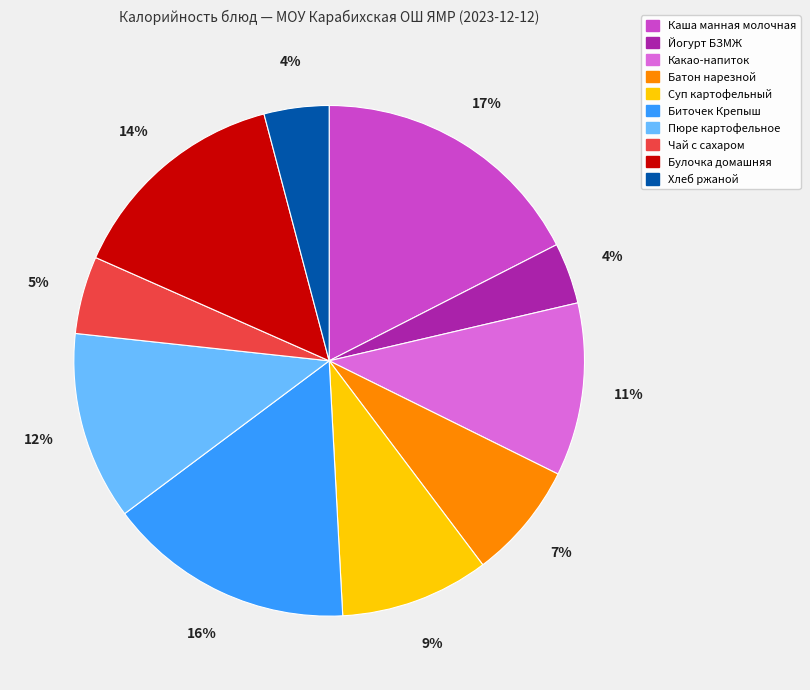

How many segments does this pie chart have?

10